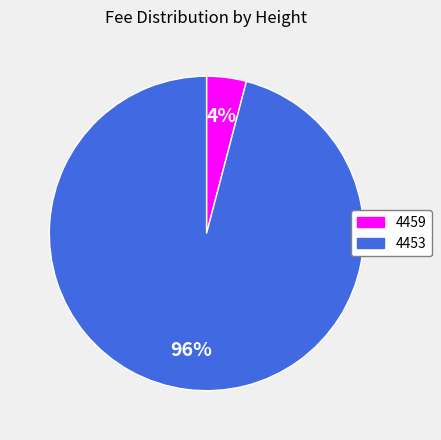

Is the sum of 4459 and 4453 greater than half?

Yes